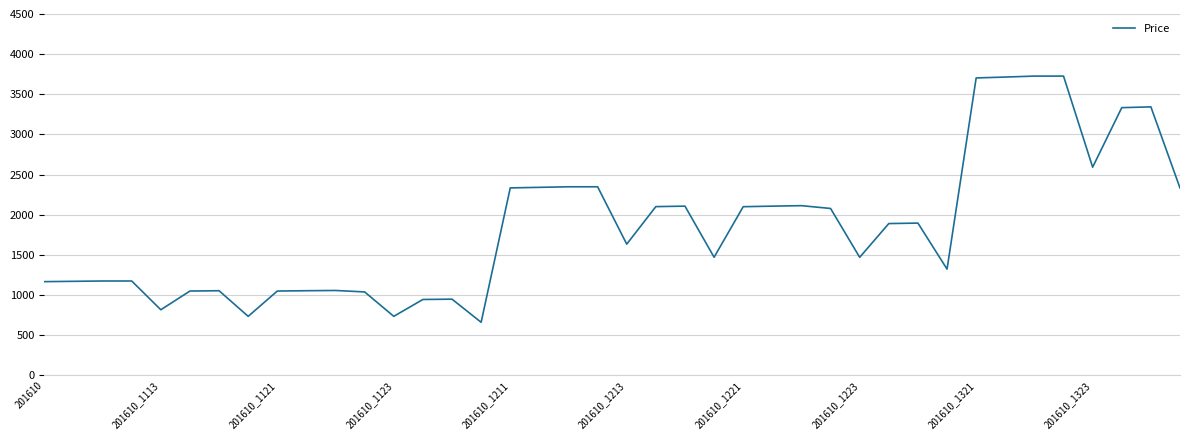

What is the greatest value displayed?

3727